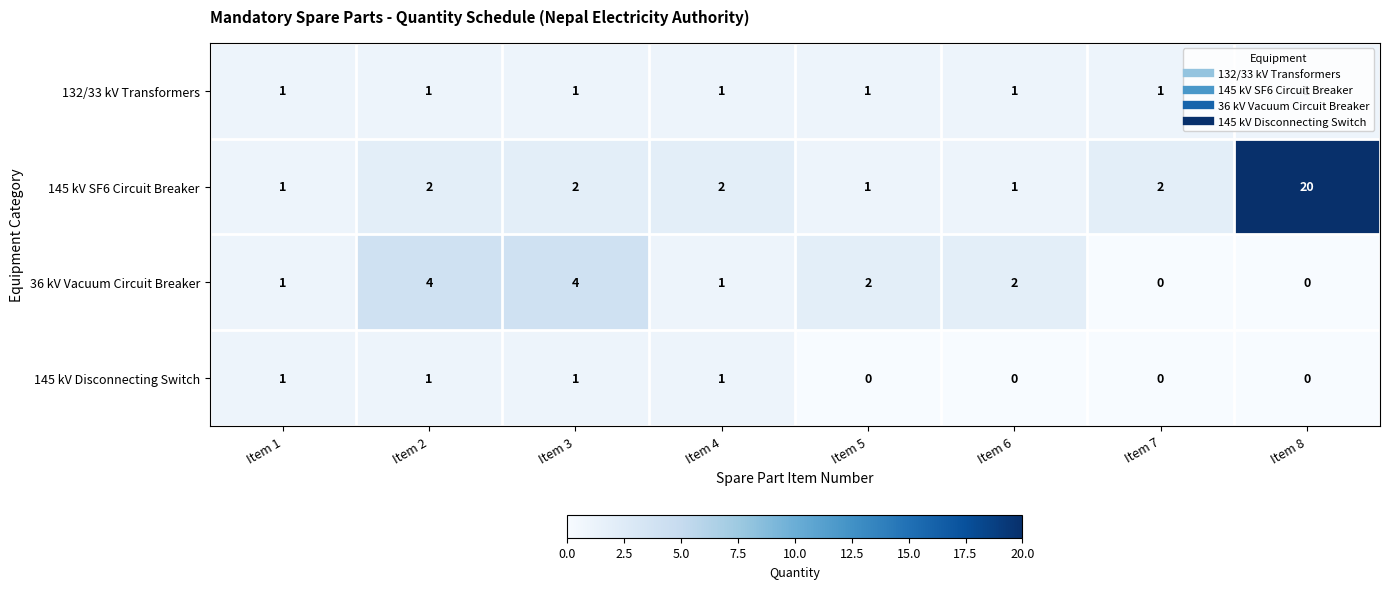

True or false: 145 kV Disconnecting Switch has a value of 0 at Item 7.

True